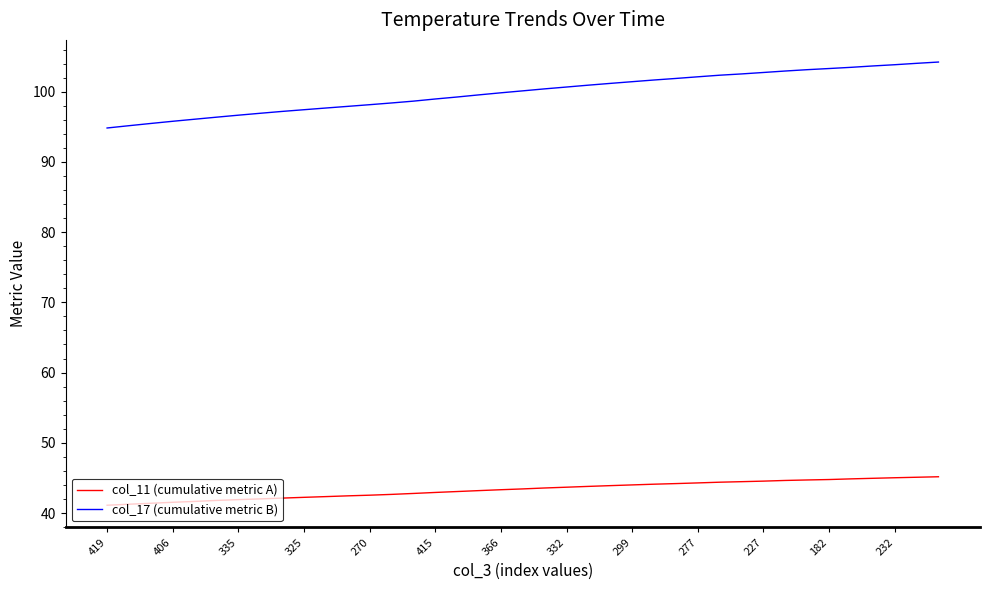

What is the highest value of the col_17 (cumulative metric B) series?

104.2